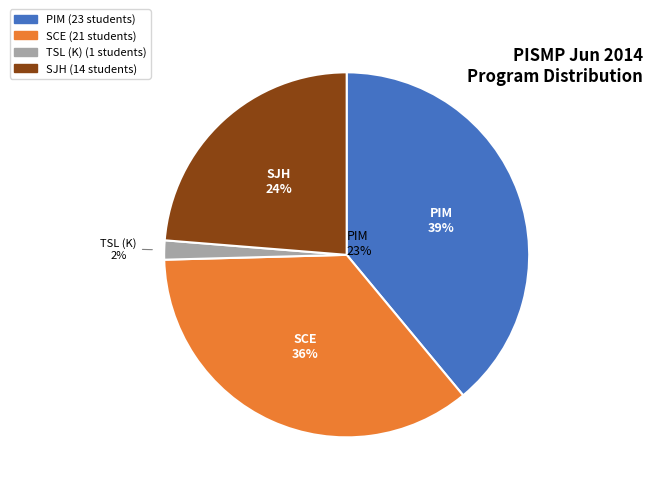

To the nearest percent, what is the difference between the TSL (K) and PIM slice percentages?

37%